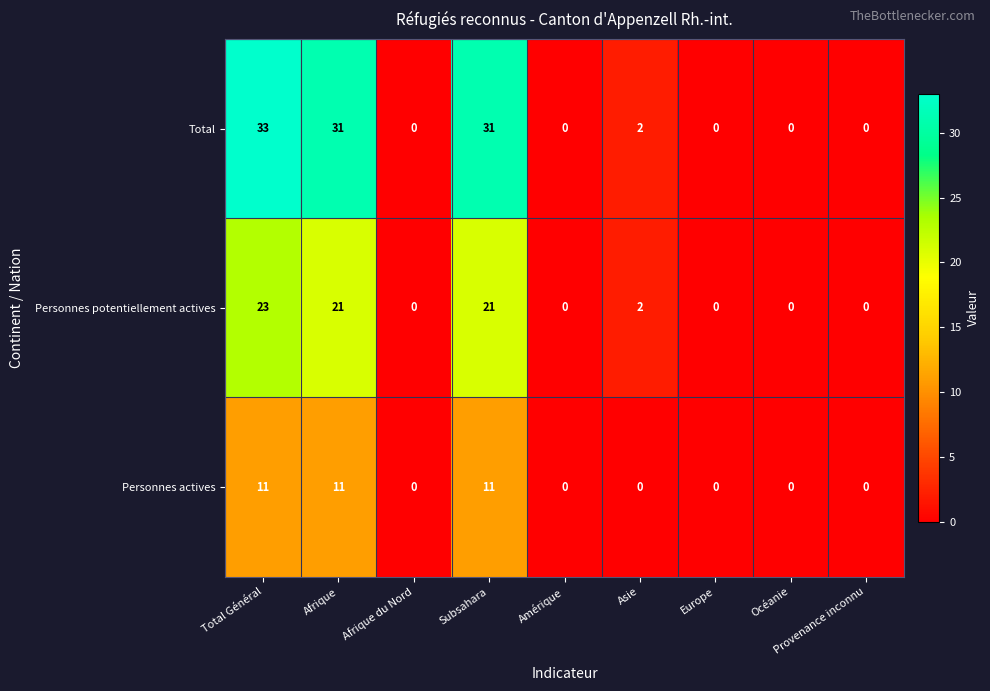

What is the approximate value of Personnes actives at Subsahara?

11